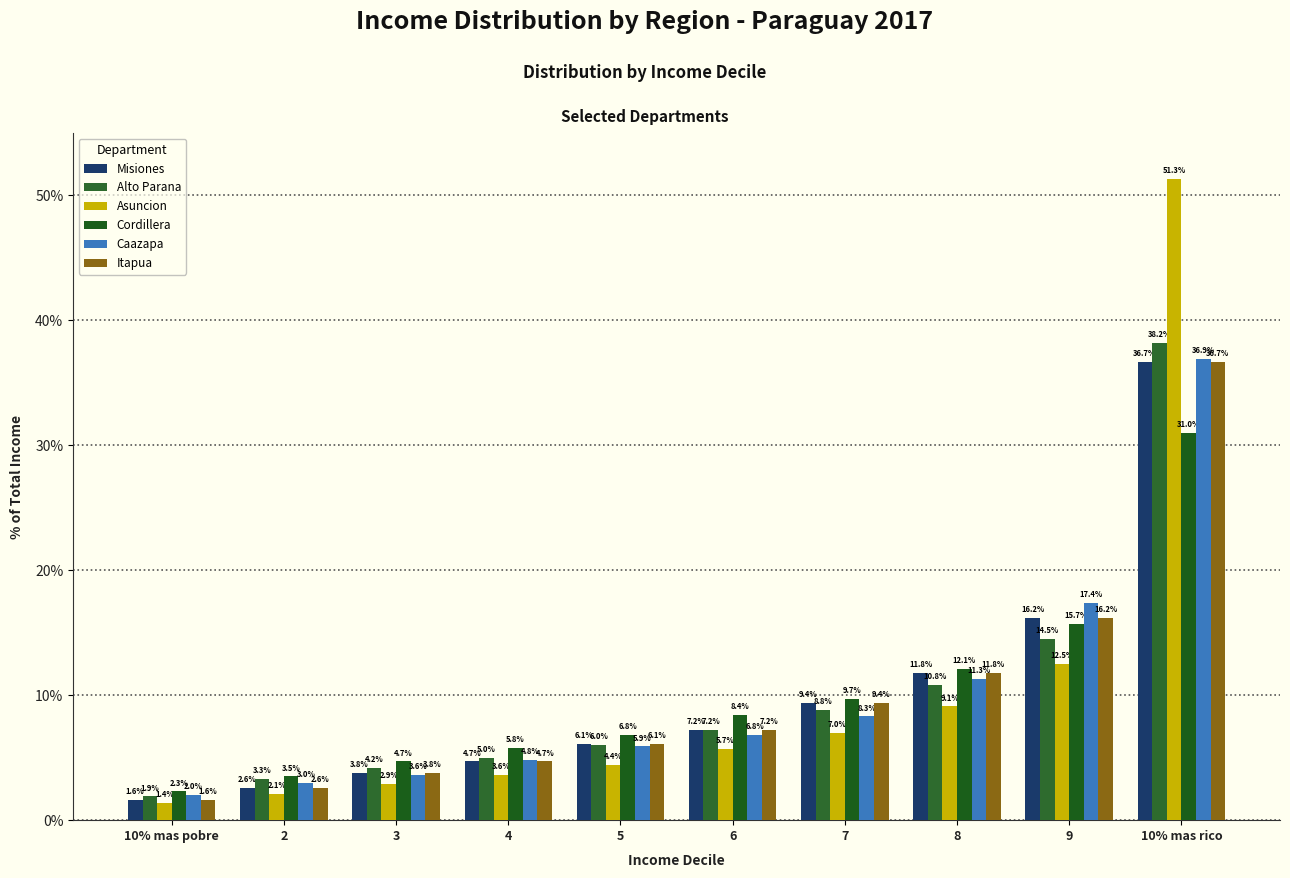

What are all the series names shown in the legend?

Misiones, Alto Parana, Asuncion, Cordillera, Caazapa, Itapua